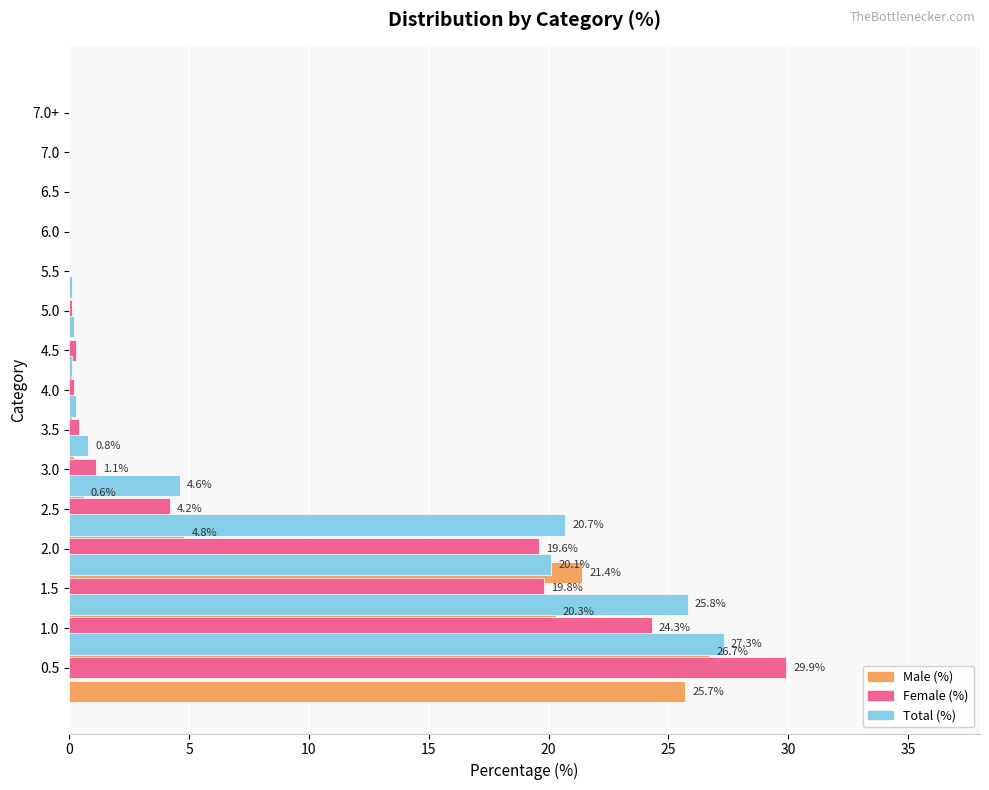

What is the label of the 9th bar from the right?

30